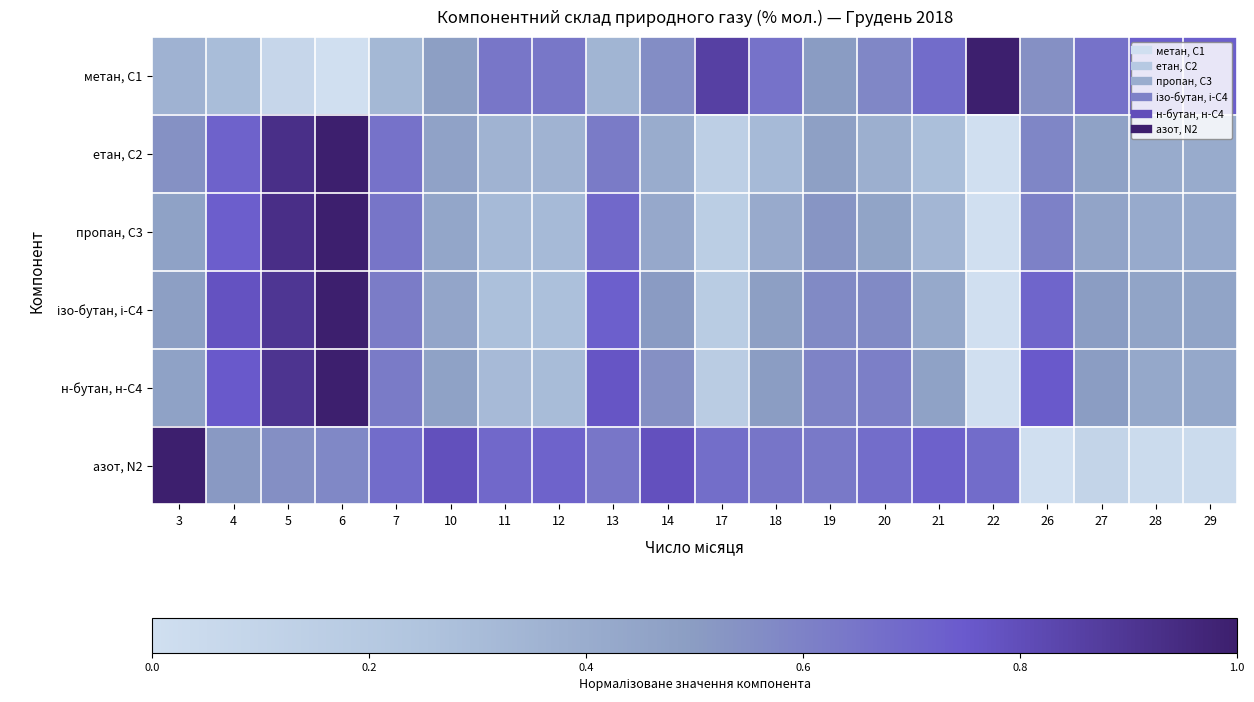

At which category is the sum across all series the highest?

6